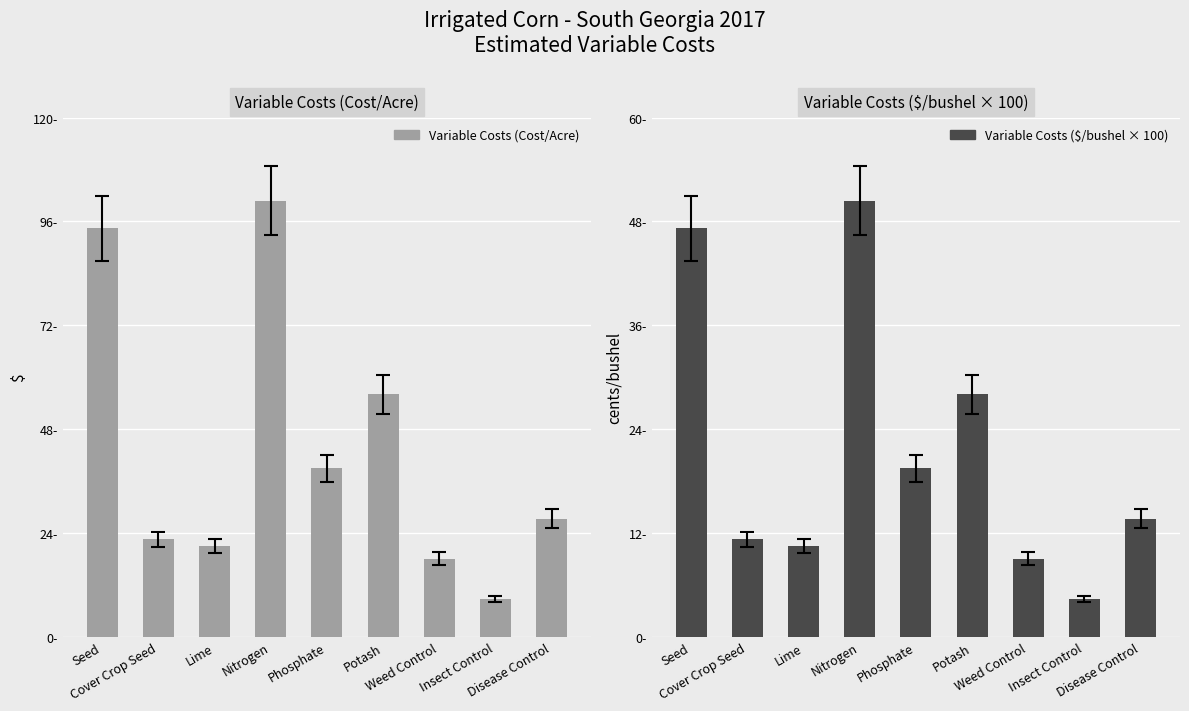

What is the lowest value of the Variable Costs ($/bushel × 100) series?

4.3